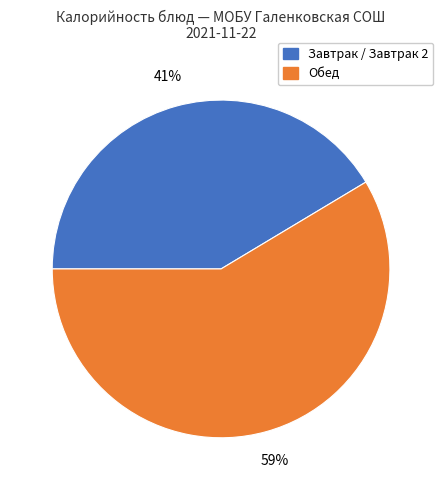

How many segments does this pie chart have?

2